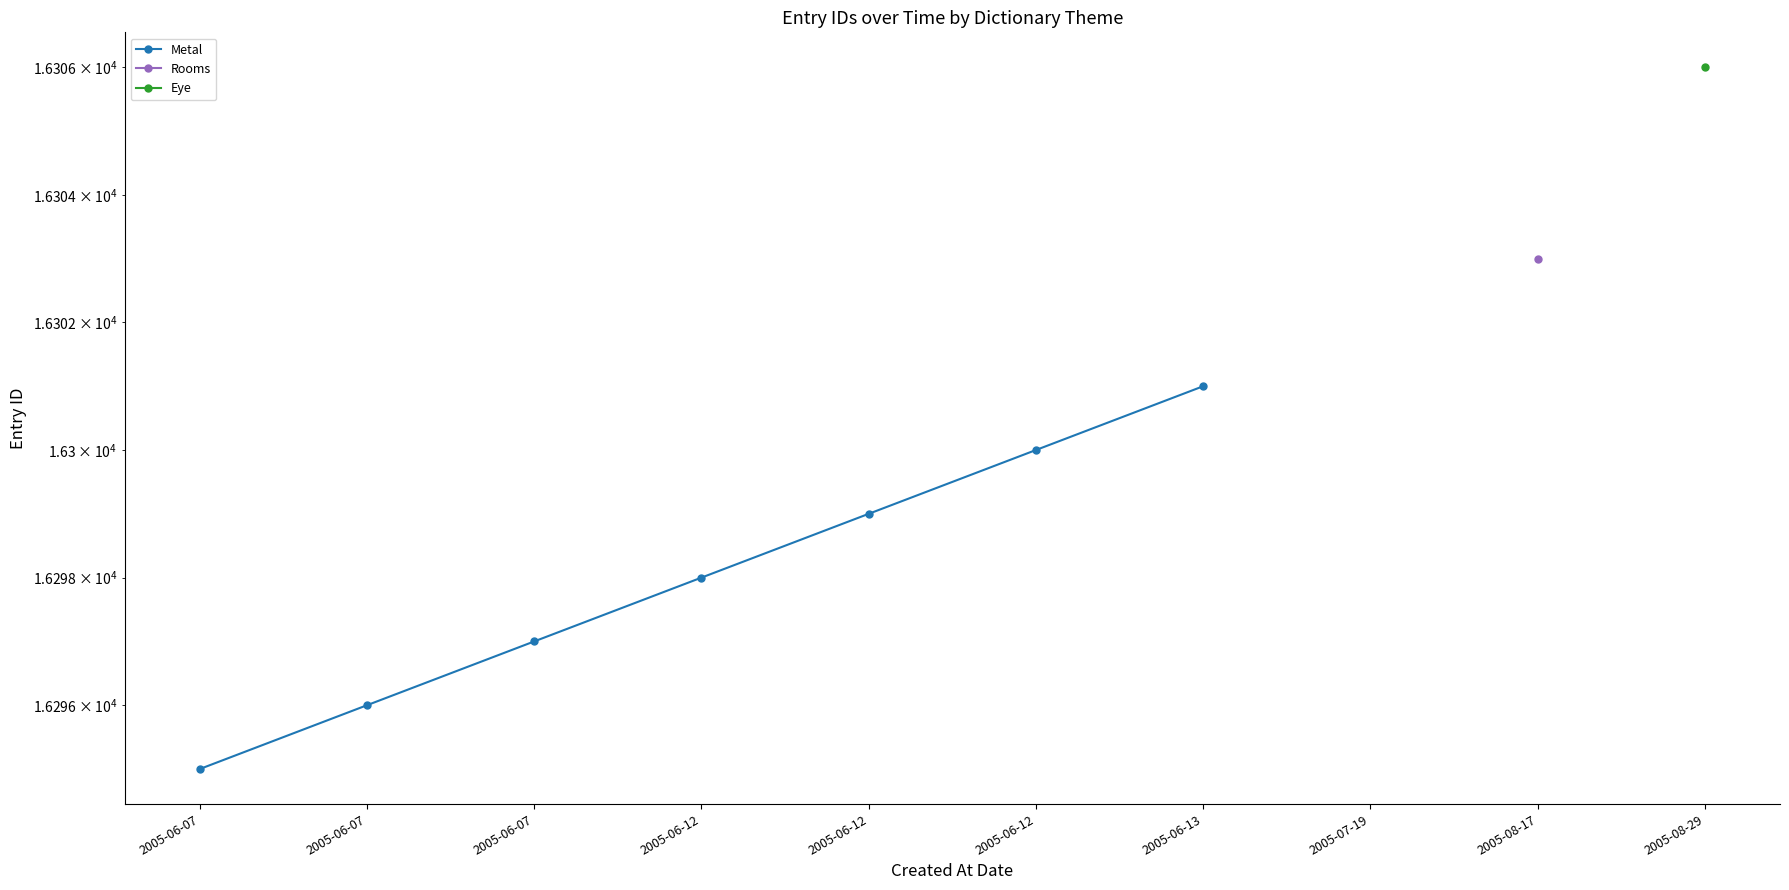

What is the difference between the values at 2005-06-13 and 2005-06-12?

3